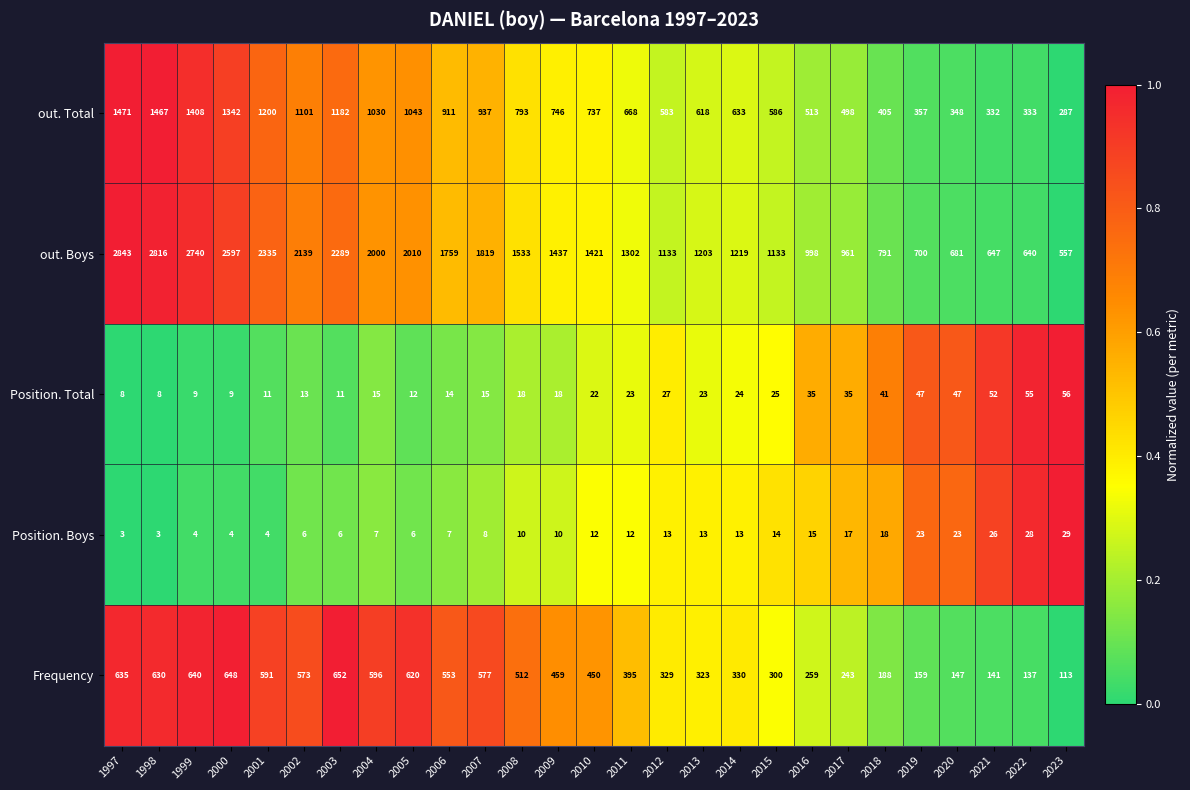

What is the total value across all series at 1997?

4960